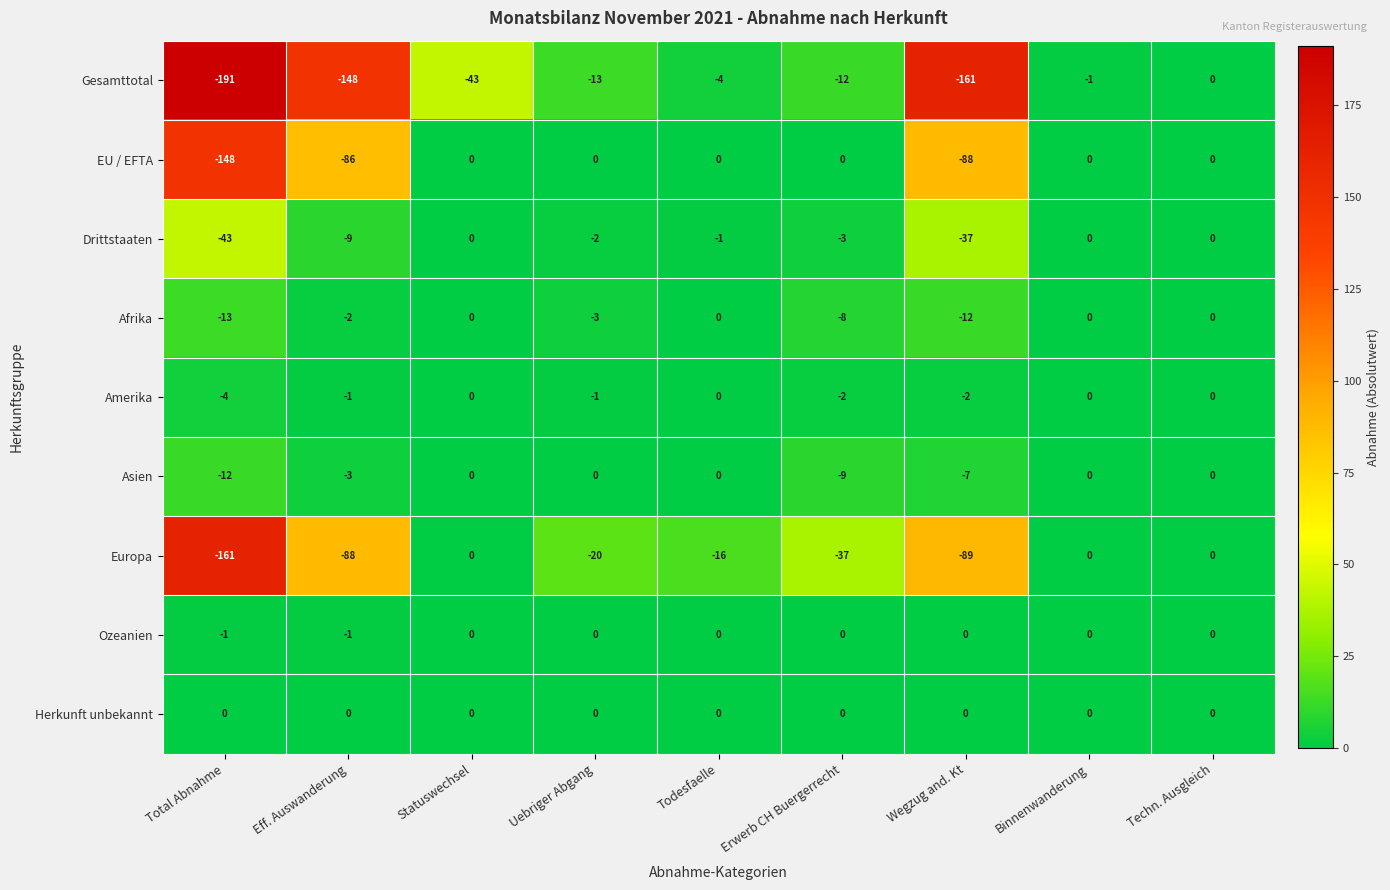

What is the minimum value shown in the chart?

-191